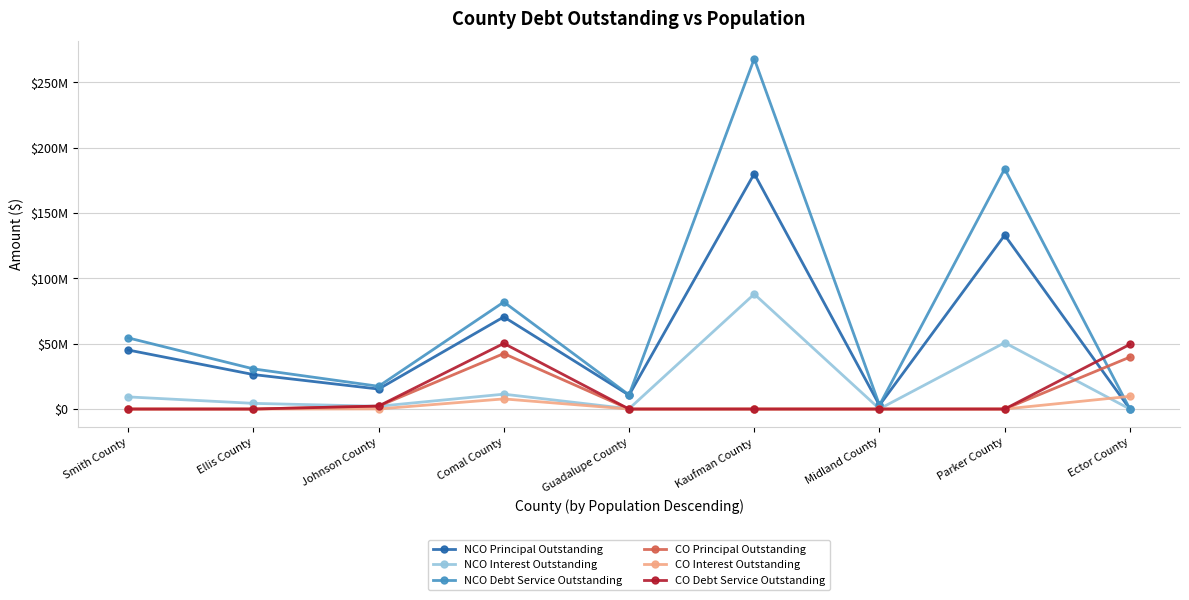

At which label does CO Principal Outstanding reach its peak?

Comal County